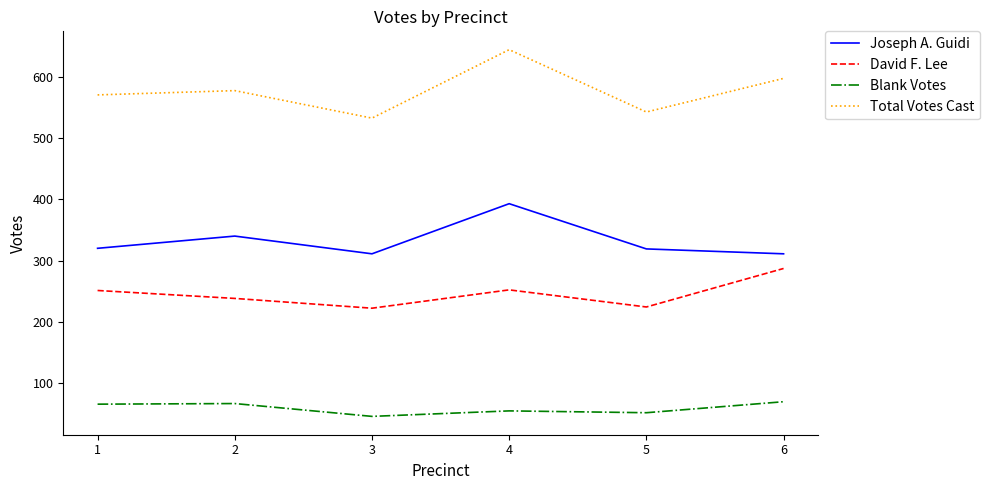

Which label corresponds to the smallest value in the chart?

3